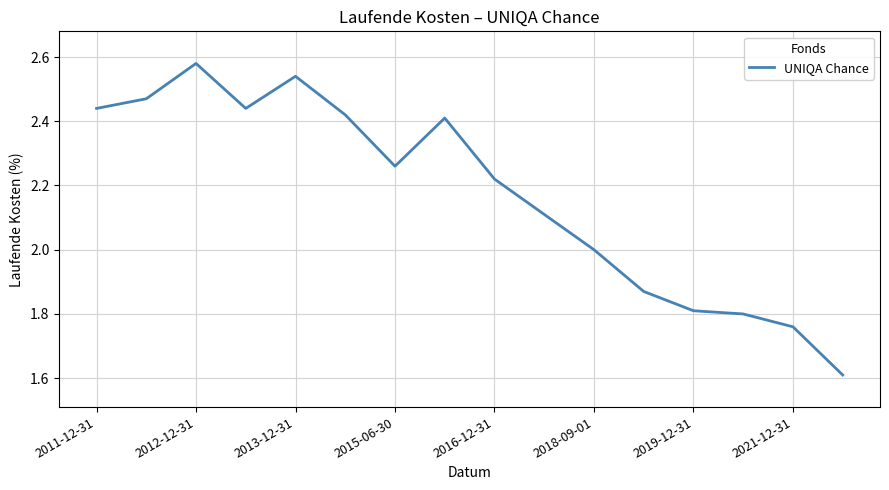

What is the minimum value shown in the chart?

1.6